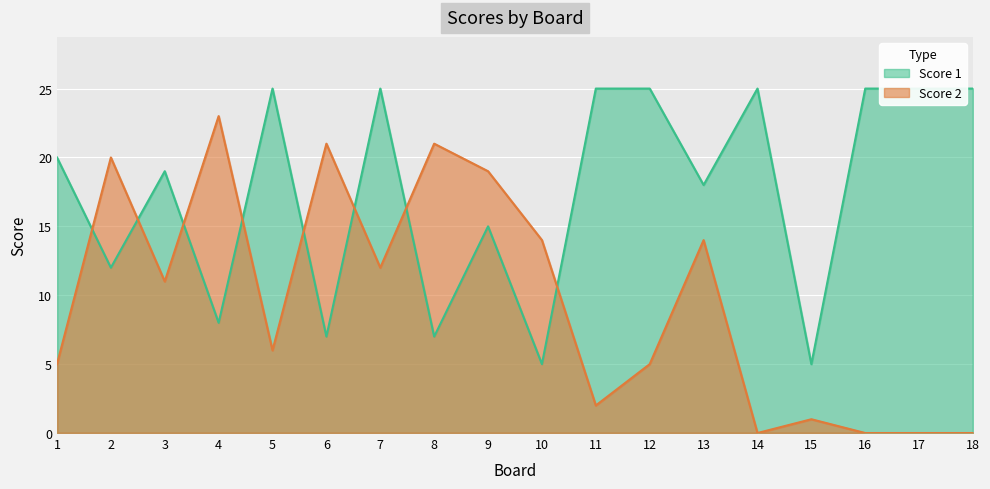

Which series has the largest range (max minus min)?

Score 2